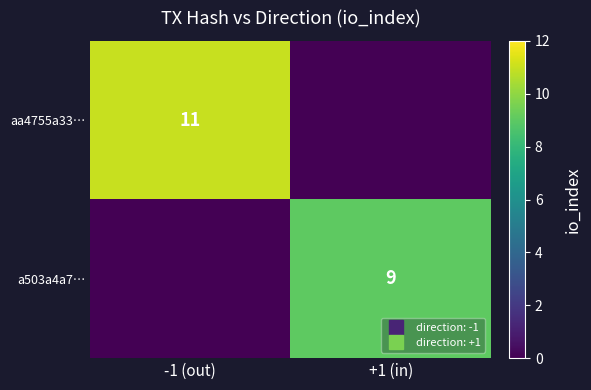

List the series in order of their overall mean, highest first.

aa4755a33…, a503a4a7…